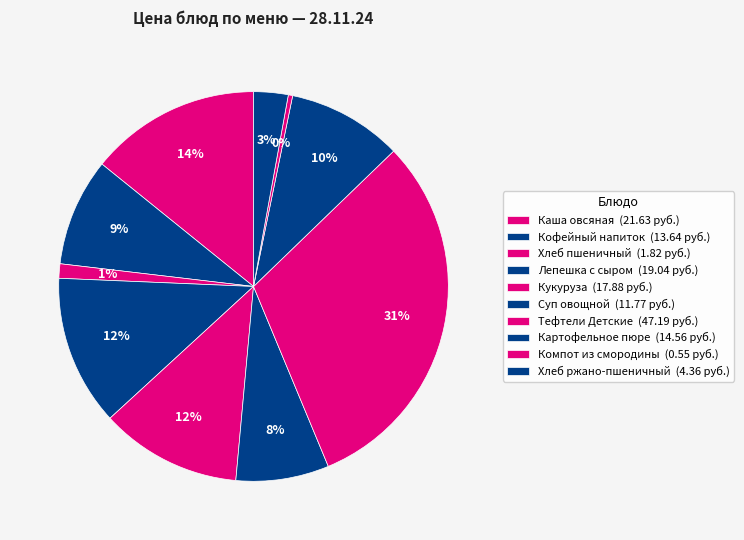

Is it true that Тефтели Детские is 23% of the pie?

False